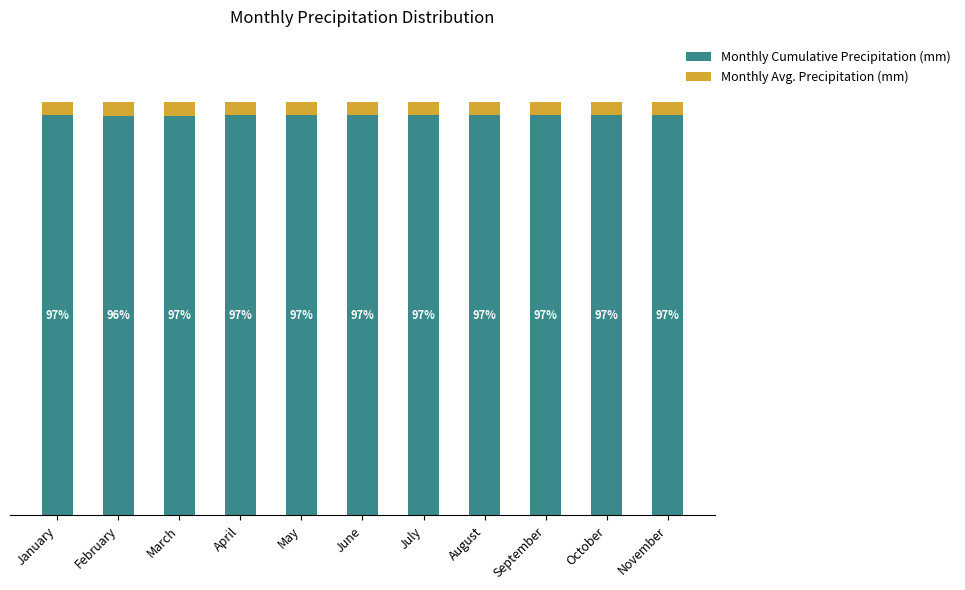

Which category has the lowest value in the Monthly Cumulative Precipitation (mm) series?

February